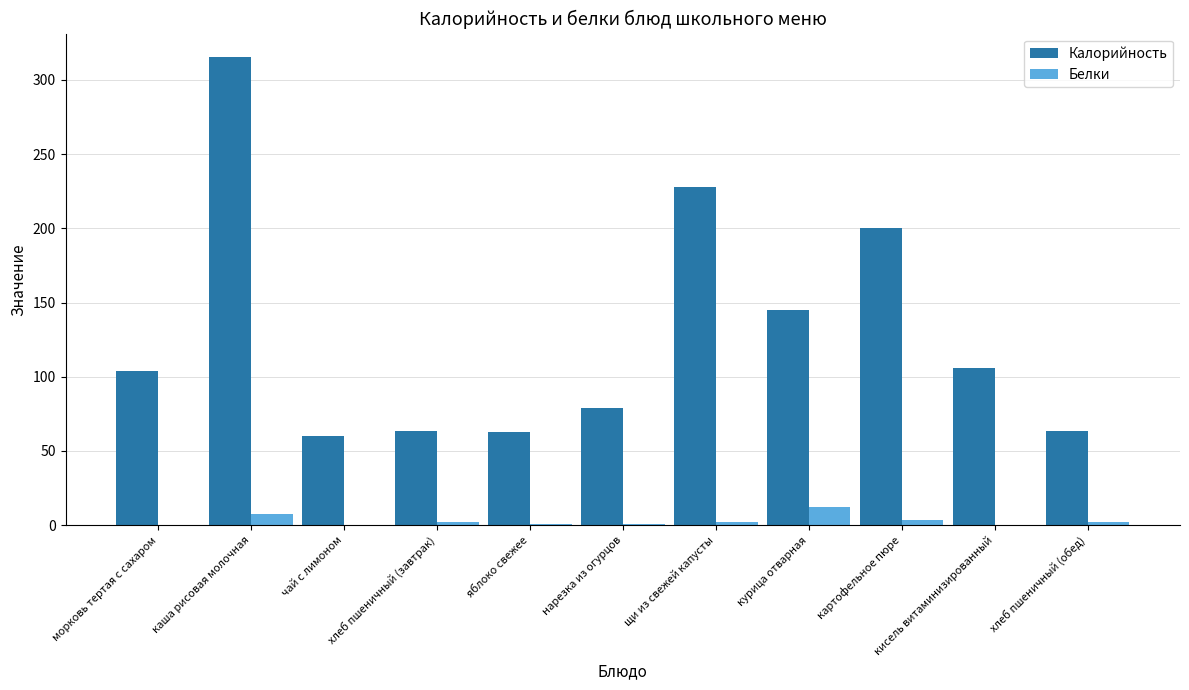

At which category is the sum across all series the highest?

каша рисовая молочная